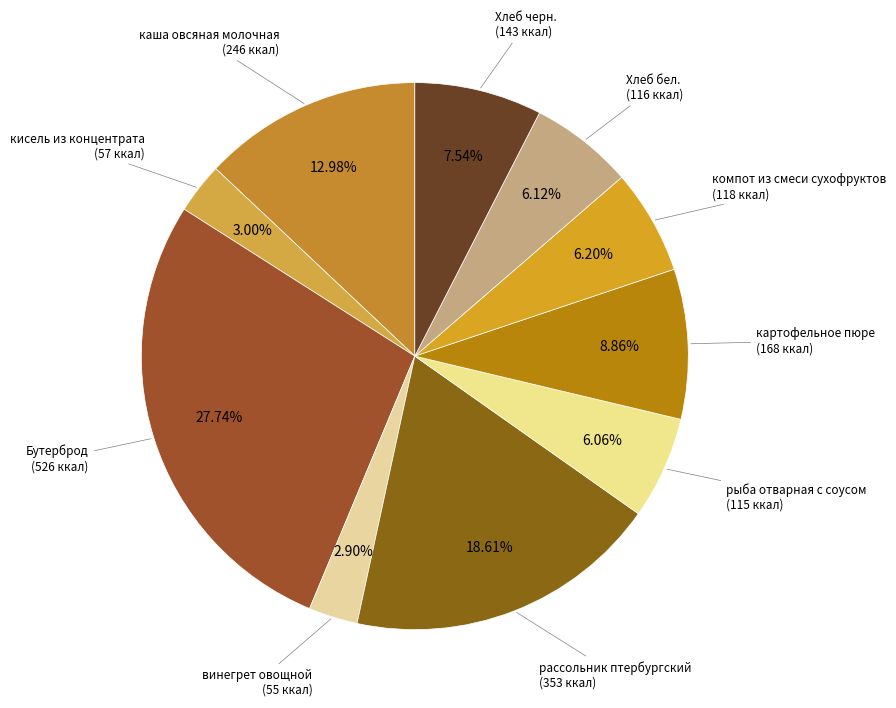

Count the number of slices in the pie.

10